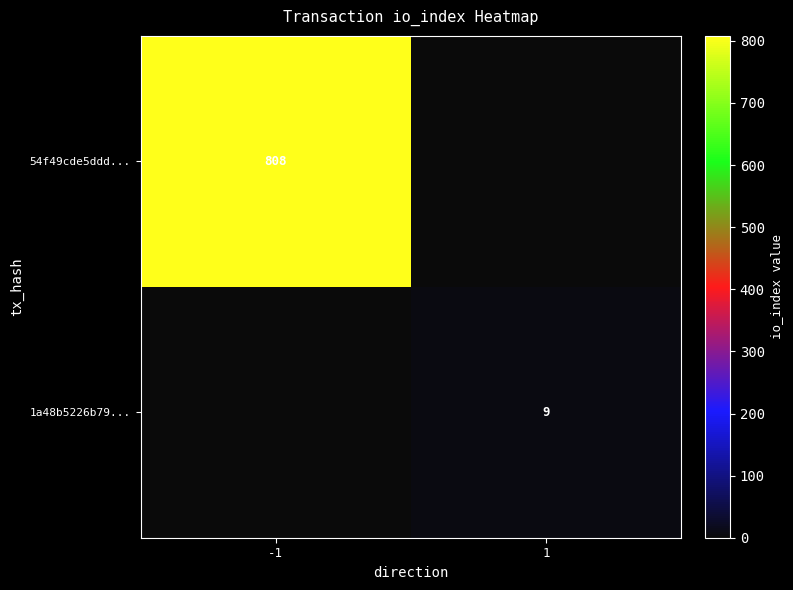

True or false: 1a48b5226b79... has a value of 9 at 1.

True